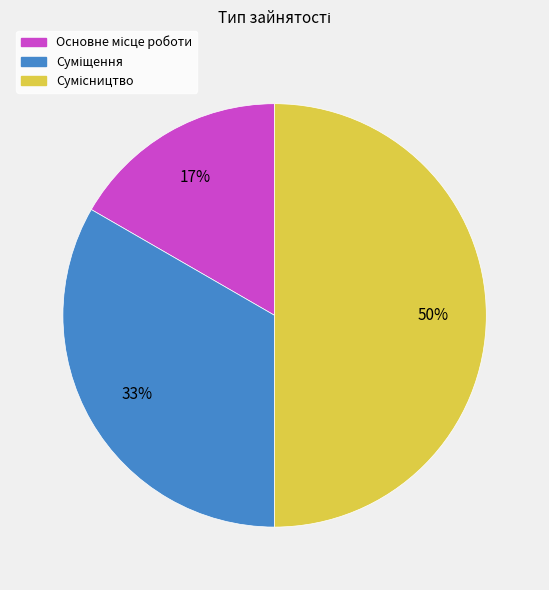

To the nearest percent, what is the average slice percentage?

33%